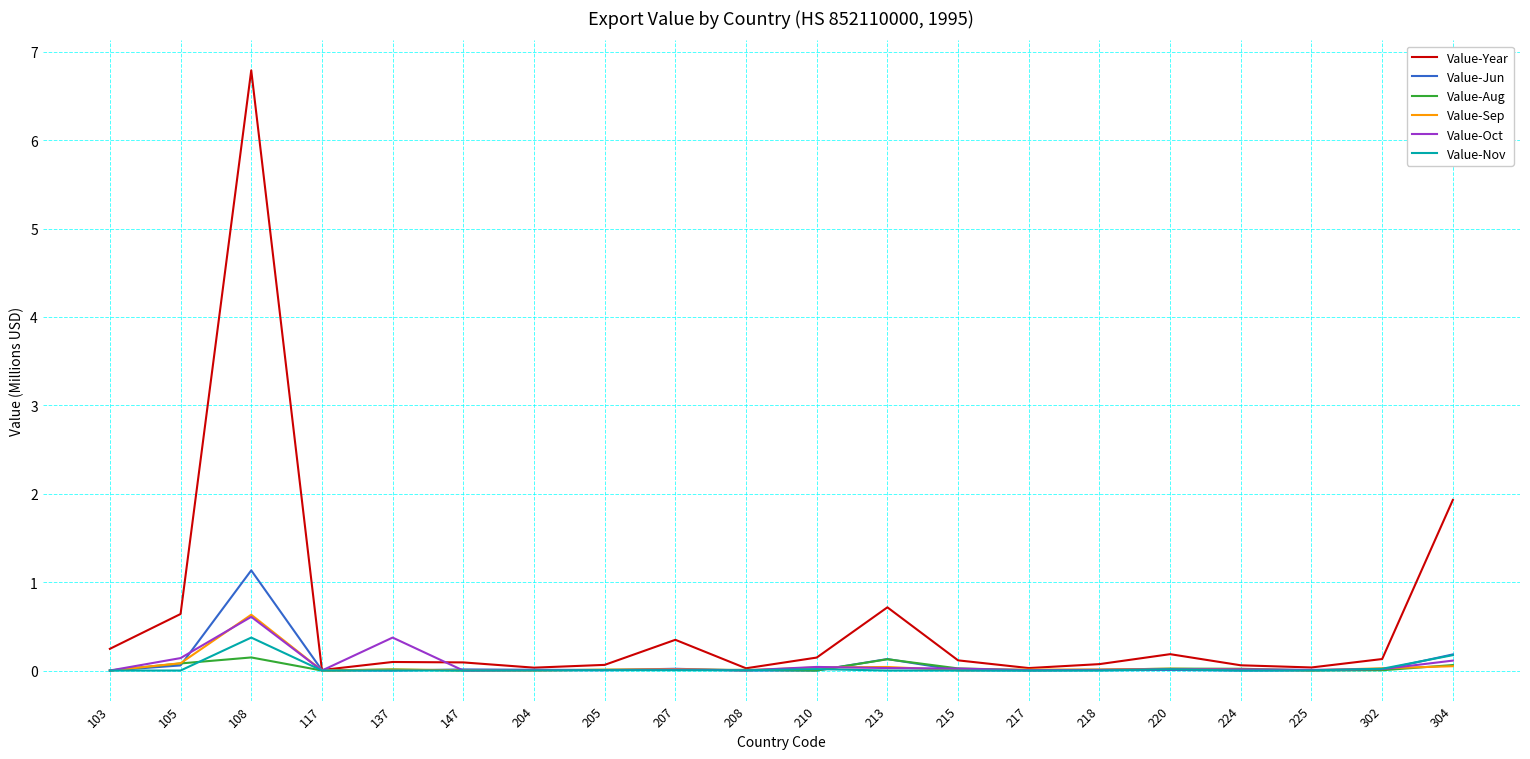

The Value-Oct series shows 0.0 at 210. True or false?

True